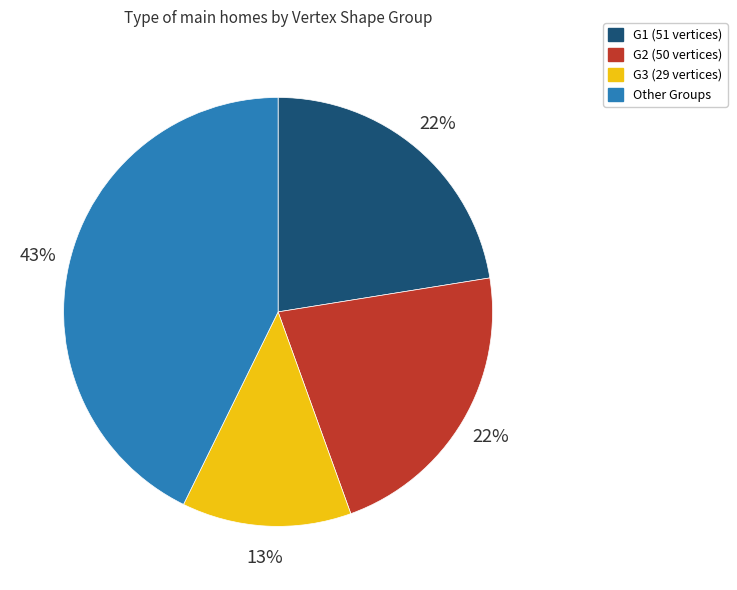

Is there any slice that represents more than half of the pie?

No